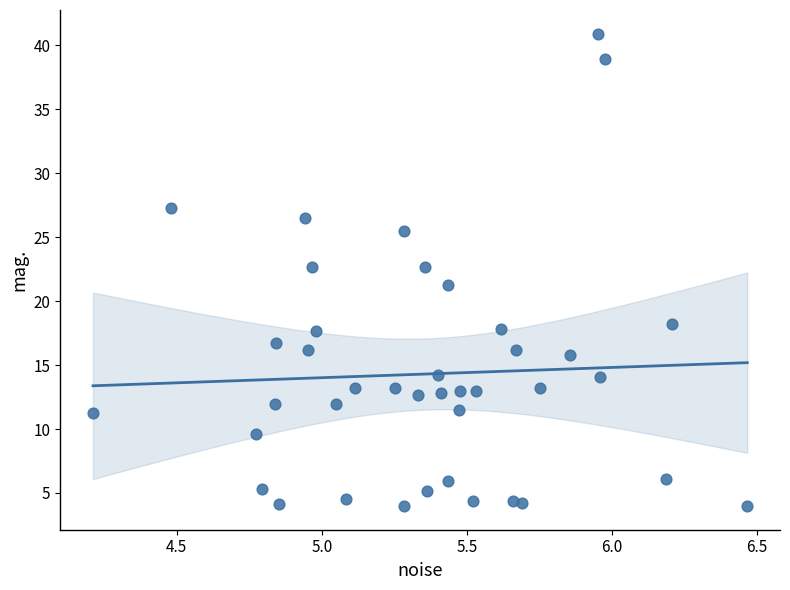

What is the range of X values (max minus min)?

2.3